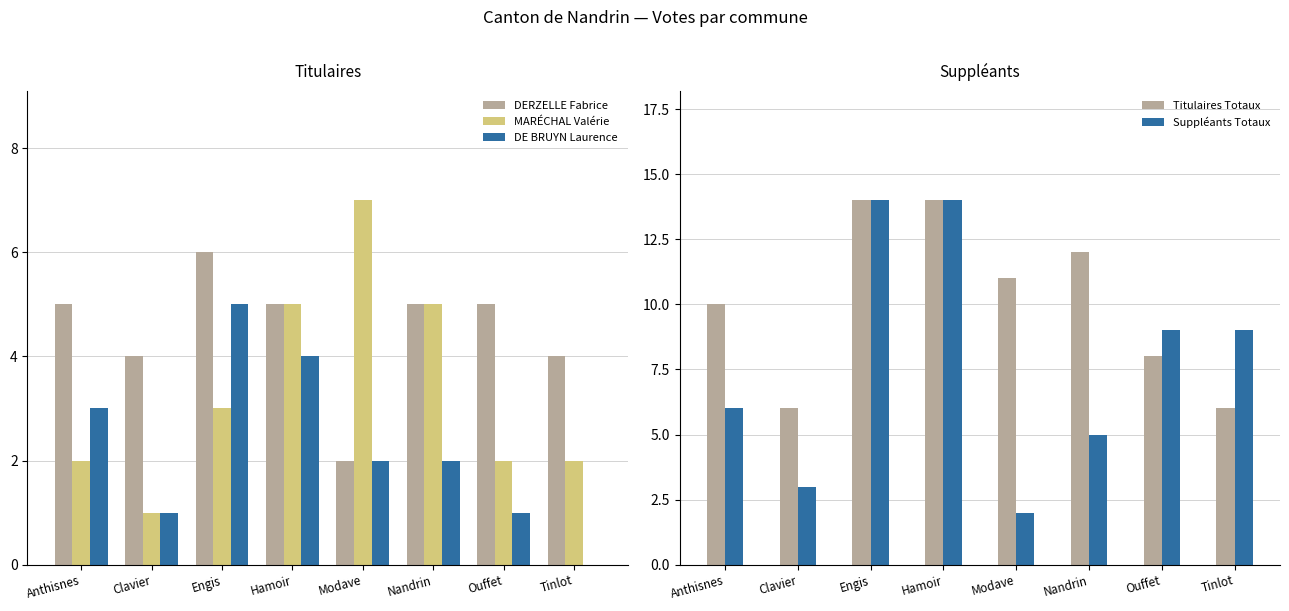

Which series has the largest total across all categories?

Titulaires Totaux